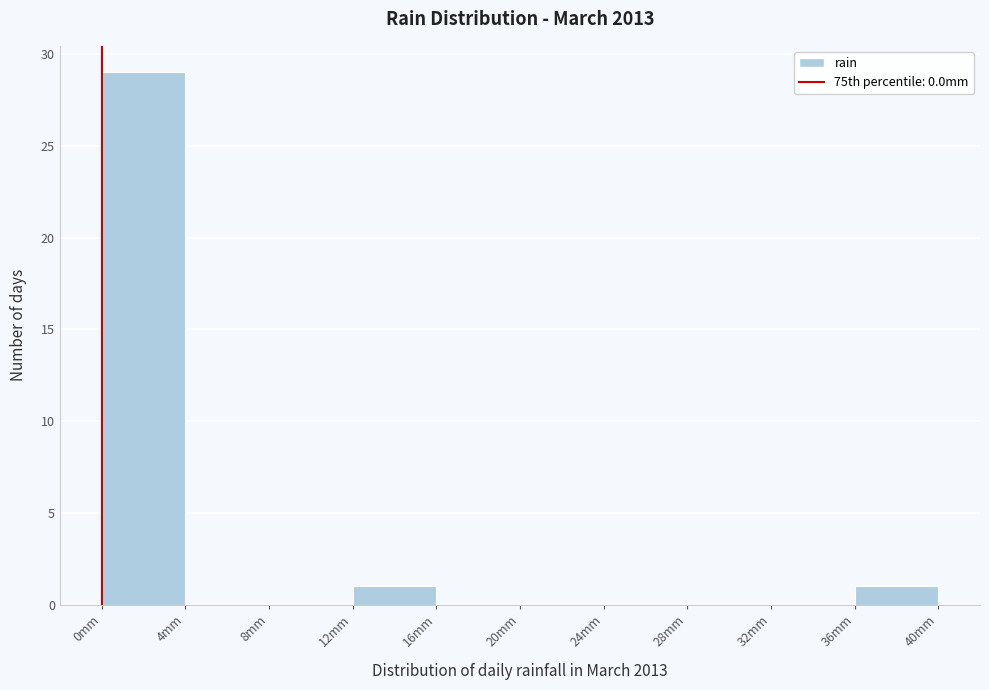

Which range on the x-axis has the tallest bar?

0 to 4